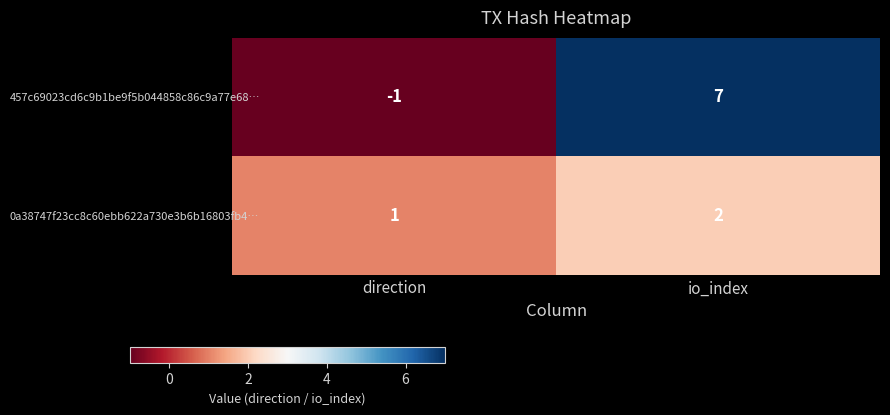

What is the sum of the 457c69023cd6c9b1be9f5b044858c86c9a77e68… values at direction and io_index?

6